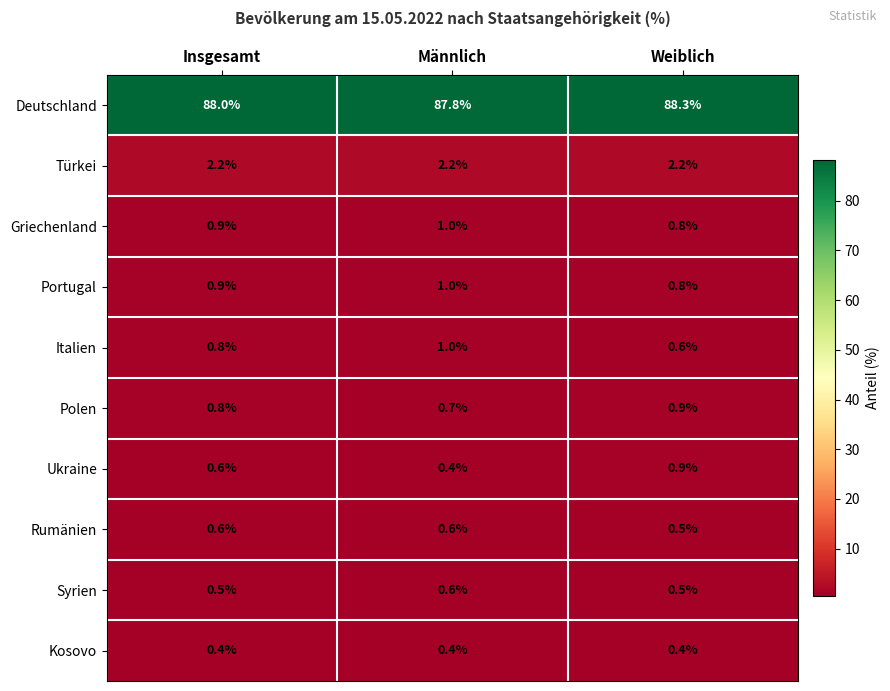

Which series has the largest total across all categories?

Deutschland